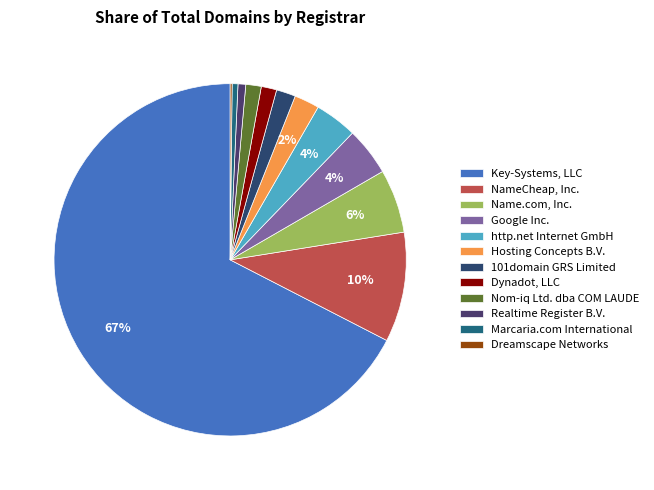

To the nearest percent, what is the average slice percentage?

8%